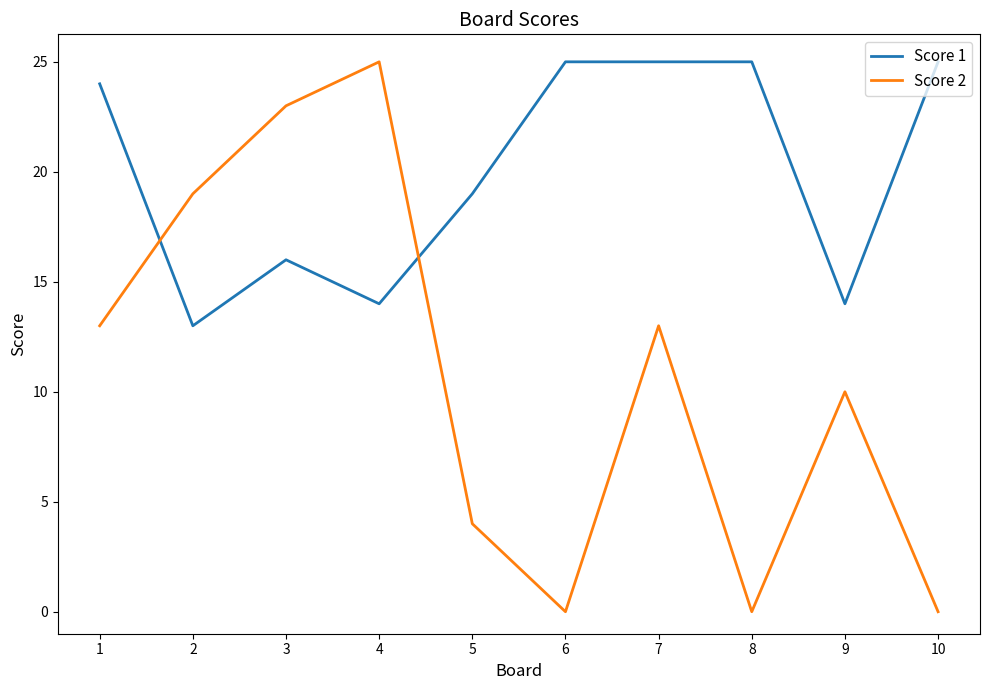

Which series changed the most between 2 and 4?

Score 2